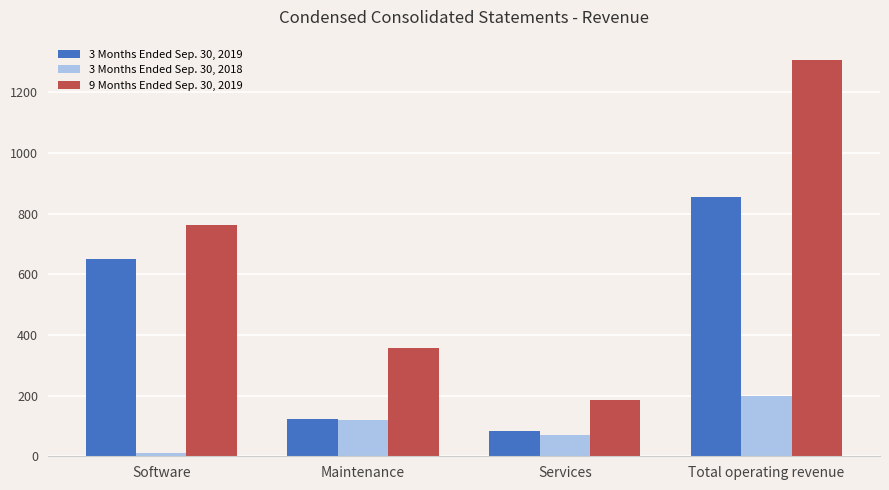

List the series in order of their overall mean, lowest first.

3 Months Ended Sep. 30, 2018, 3 Months Ended Sep. 30, 2019, 9 Months Ended Sep. 30, 2019